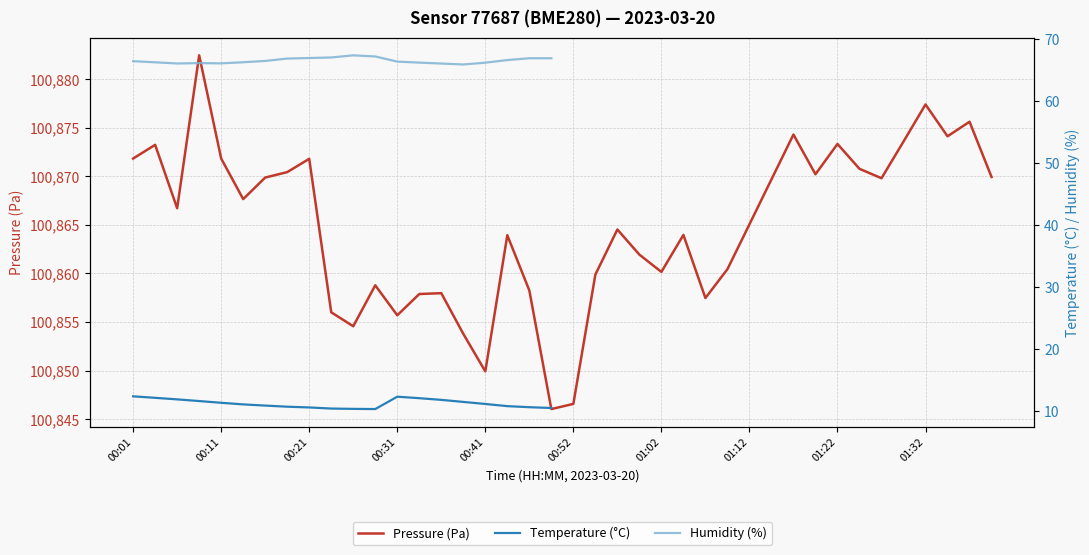

Where does the Pressure (Pa) series first go above 100866?

00:01